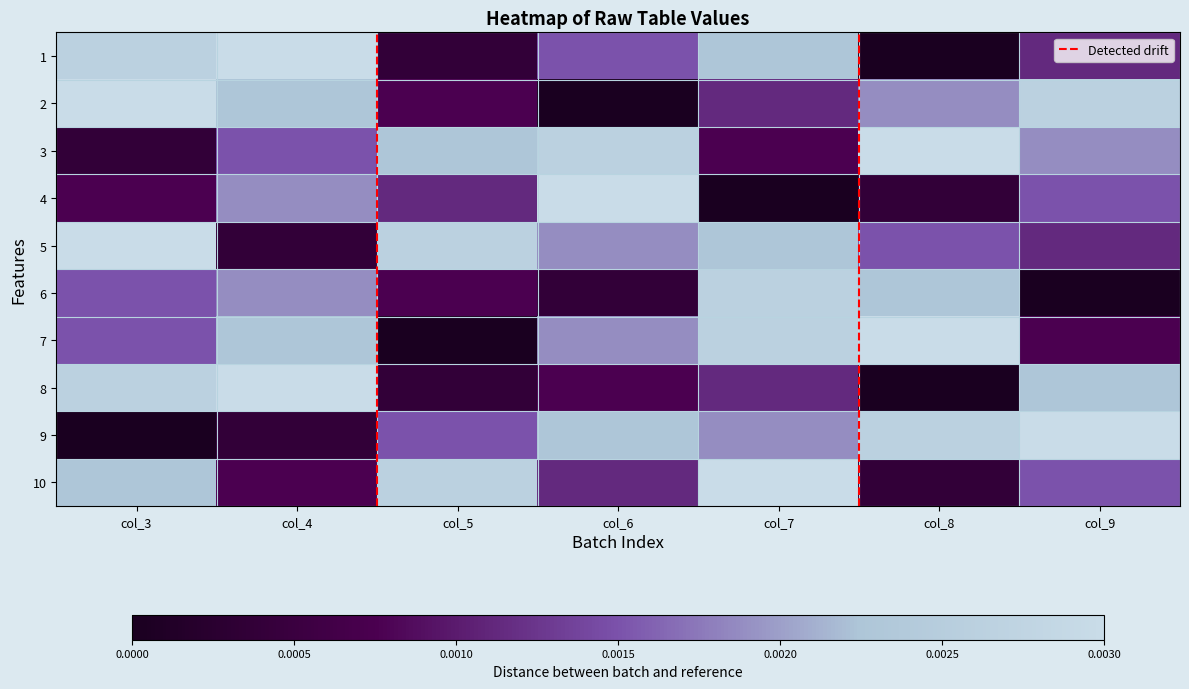

Which series has the largest range (max minus min)?

row1